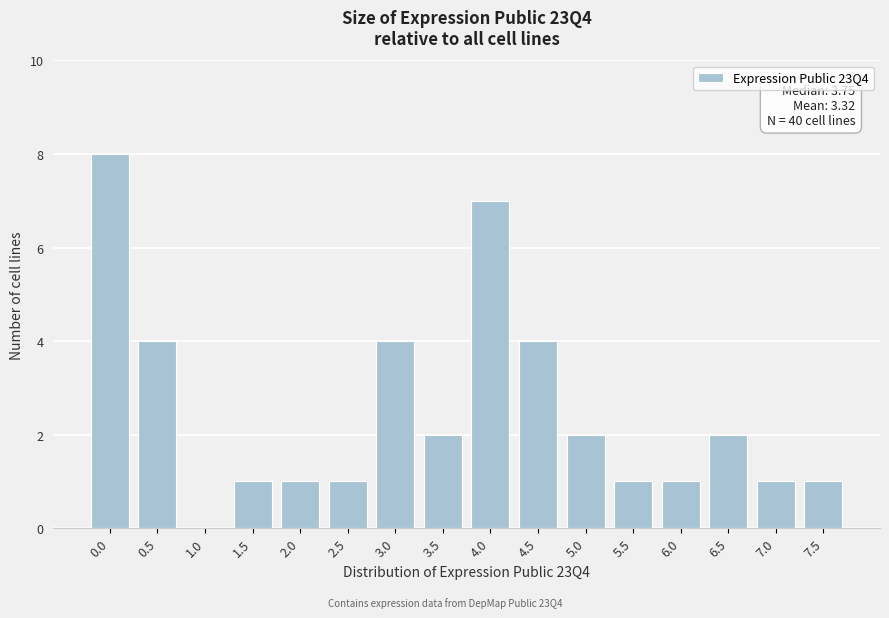

Reading right to left, extract all data points from this chart.

7.5=1	7.0=1	6.5=2	6.0=1	5.5=1	5.0=2	4.5=4	4.0=7	3.5=2	3.0=4	2.5=1	2.0=1	1.5=1	1.0=0	0.5=4	0.0=8